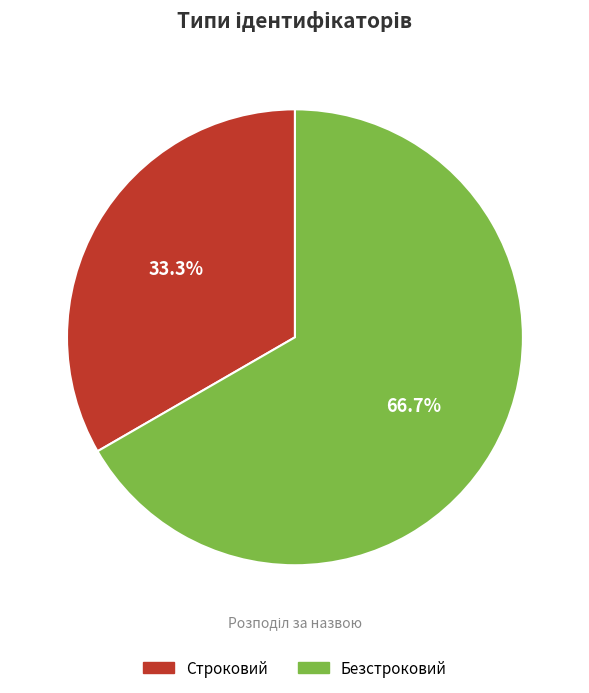

True or false: Безстроковий accounts for 67% of the total.

True